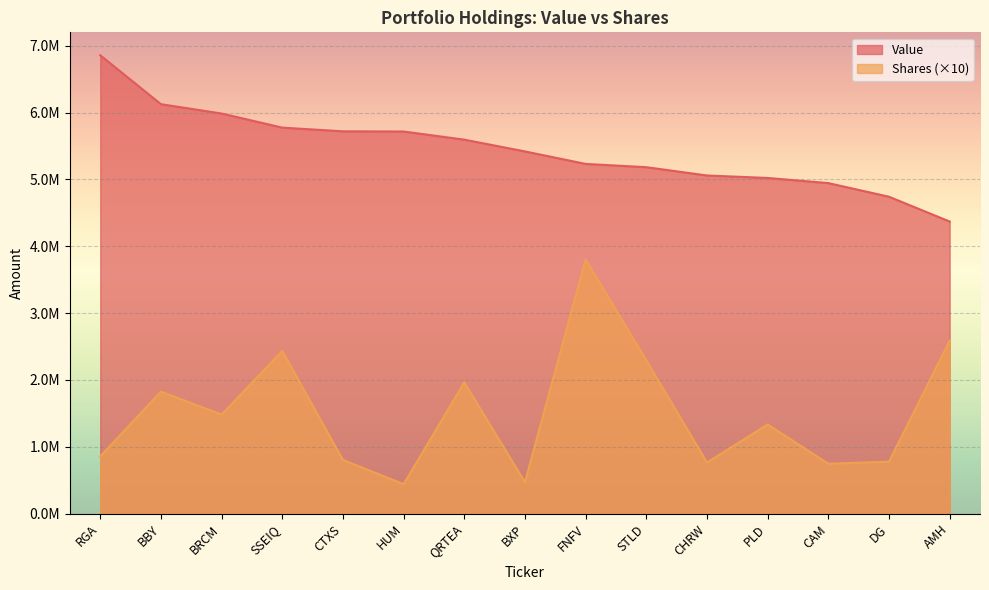

Rank the series by their average value, from lowest to highest.

Shares (×10), Value